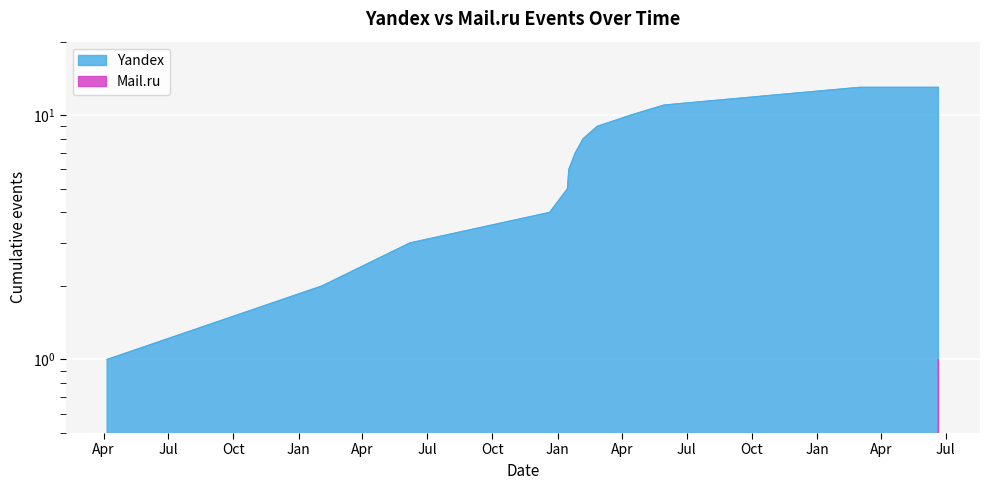

Rank the categories by value from lowest to highest.

2010-04-06, 2011-02-03, 2011-06-07, 2011-12-21, 2012-01-15, 2012-01-17, 2012-01-26, 2012-02-06, 2012-02-26, 2012-04-13, 2012-05-30, 2012-10-20, 2013-03-02, 2013-06-21